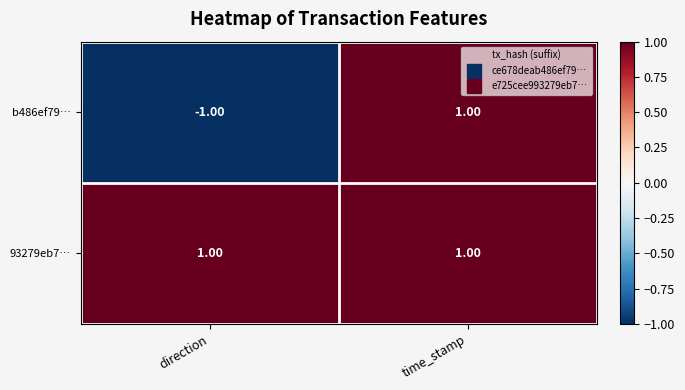

At which category is the sum across all series the highest?

time_stamp